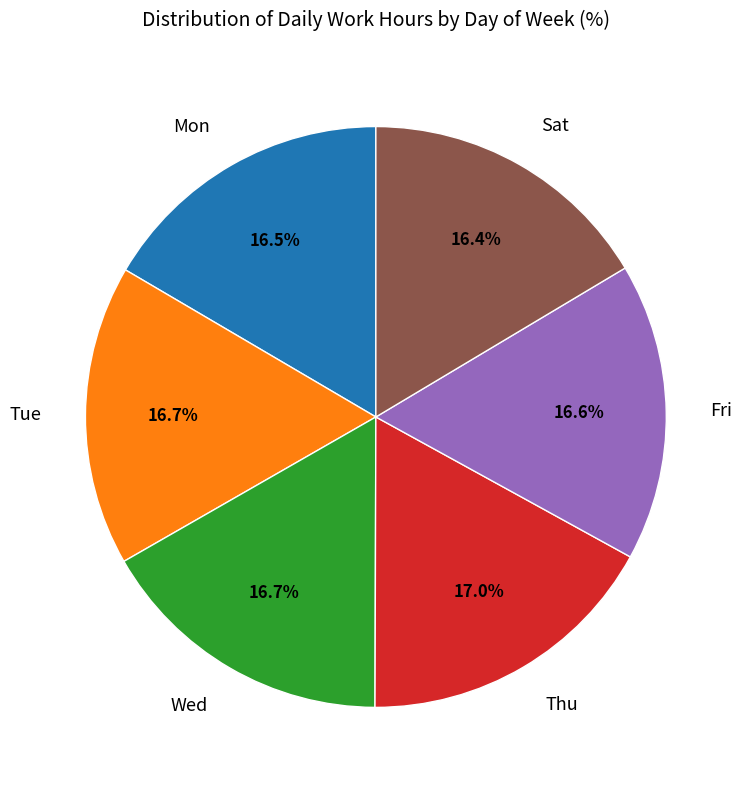

Approximately how many times larger is the value at Wed compared to Fri?

1.0